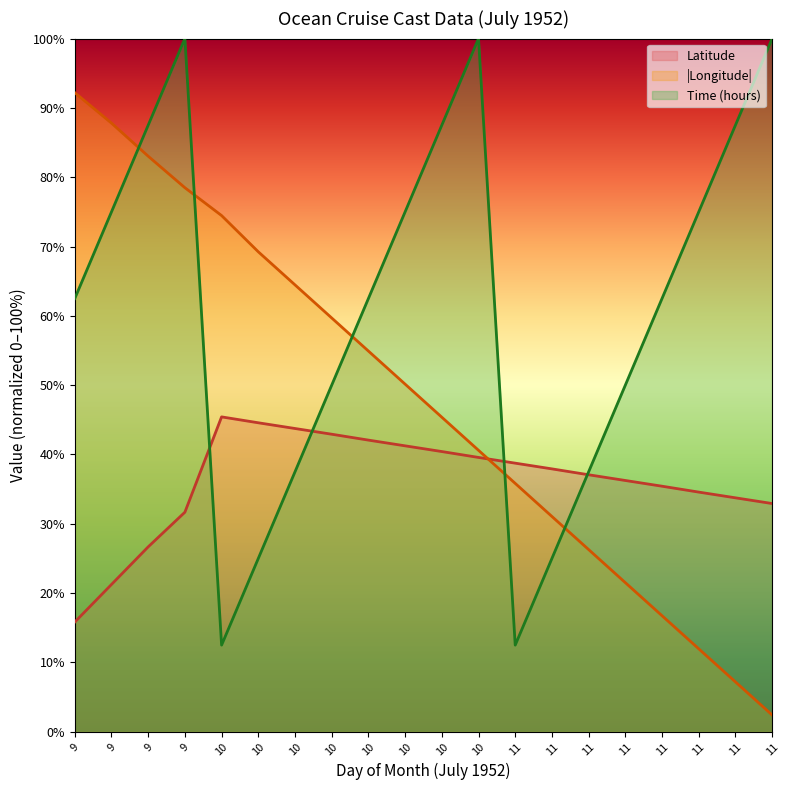

At which category is the sum across all series the highest?

9